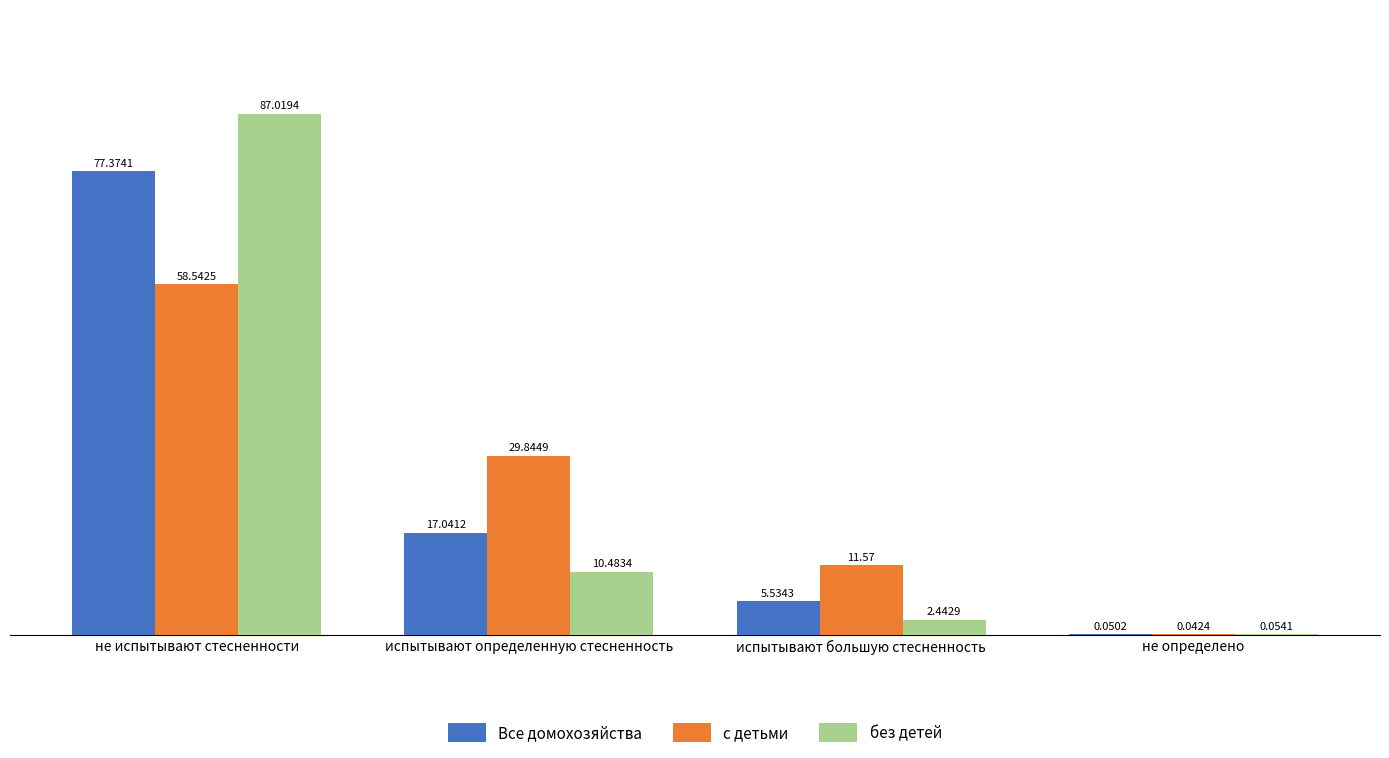

What value does the без детей series have at испытывают определенную стесненность?

10.5